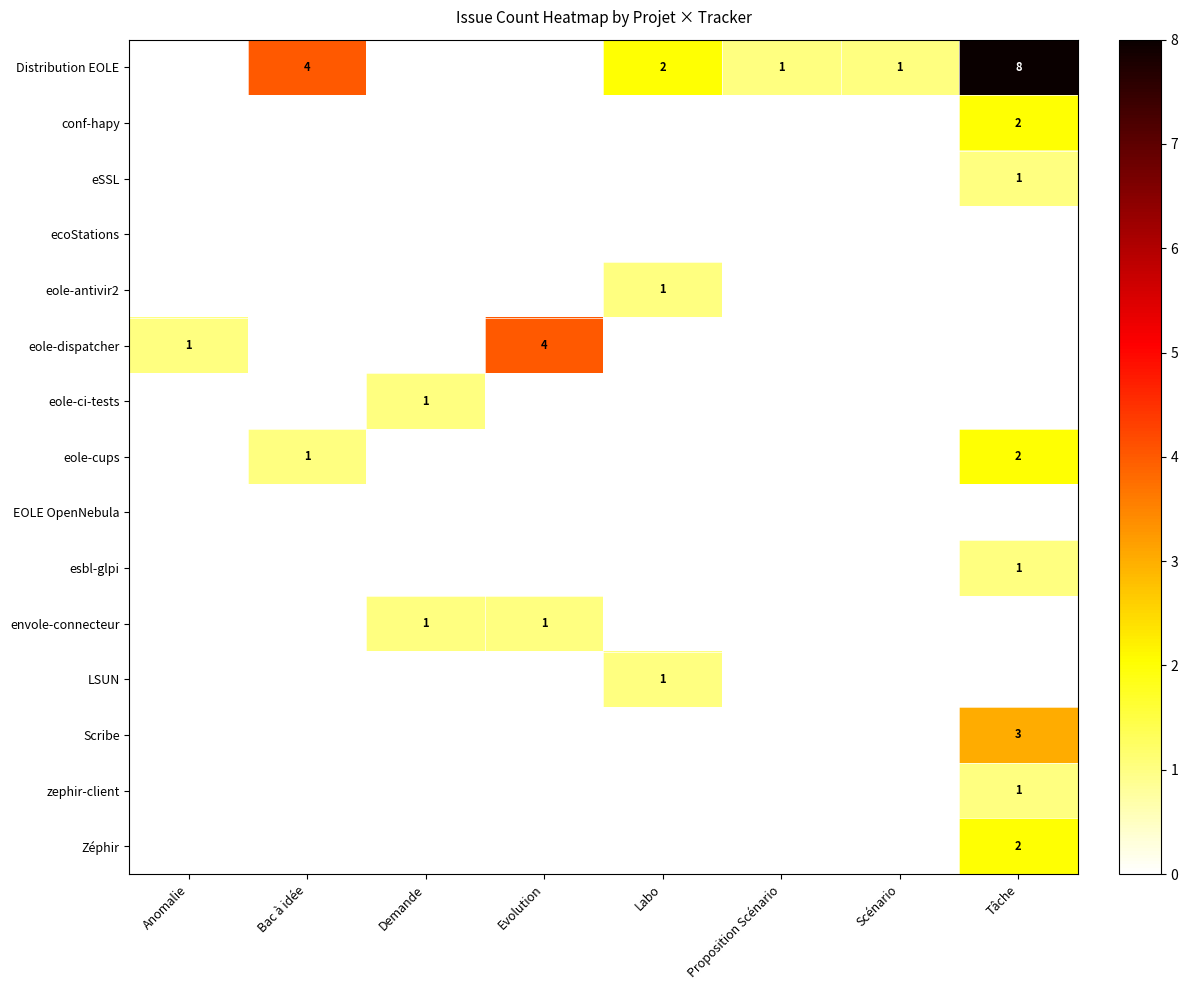

The eSSL series shows 0 at Tâche. True or false?

False